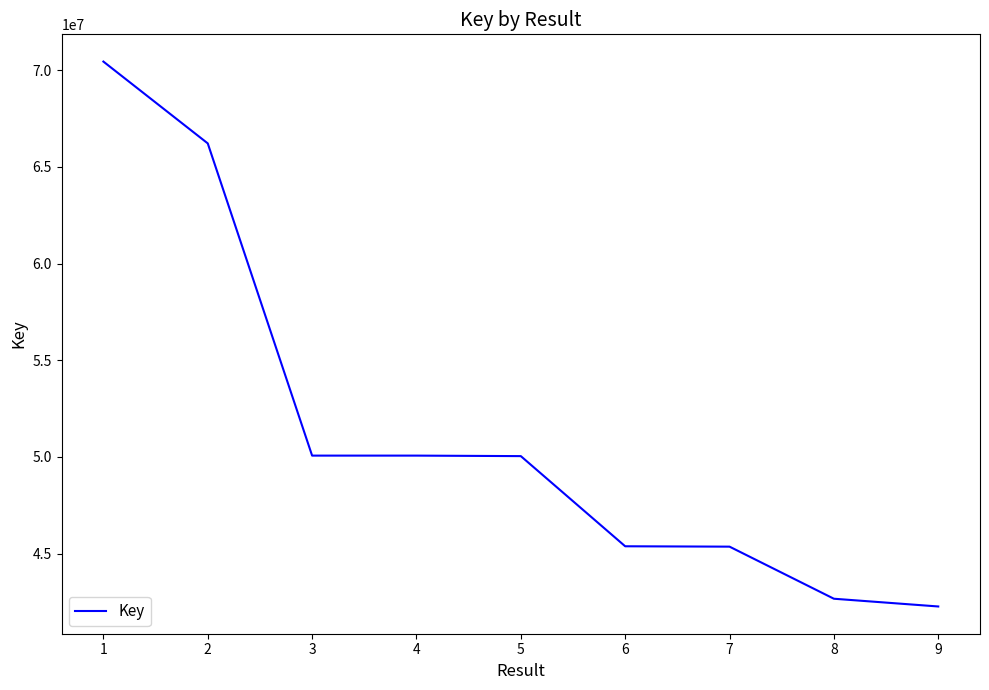

Does the chart have visible grid lines?

No